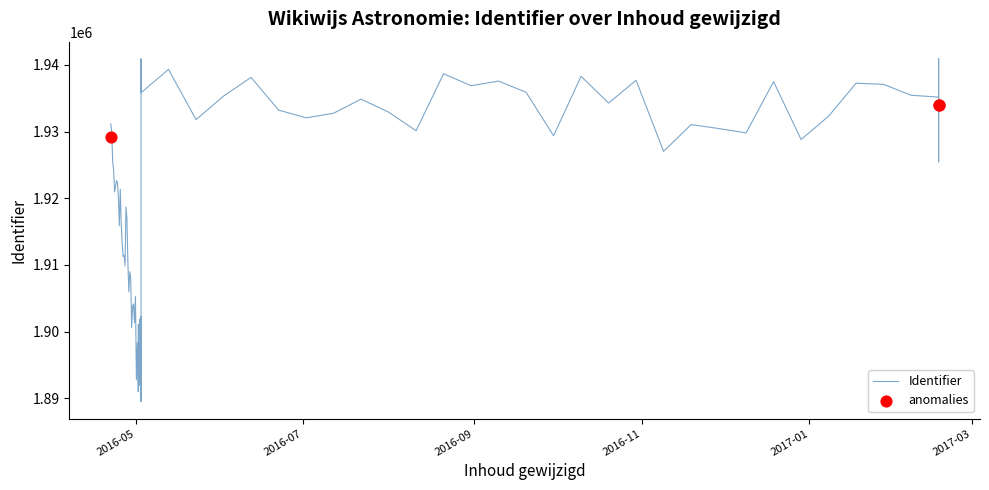

What is the change in value from 2016-05-03 to 2017-02-17?

+15